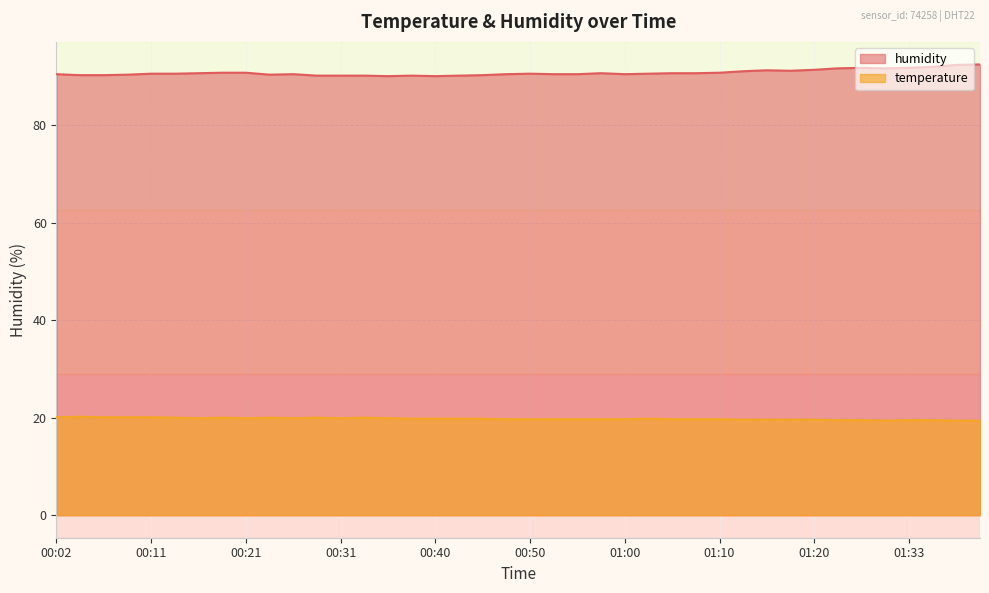

At 00:36, list the series in order from largest to smallest.

humidity, temperature